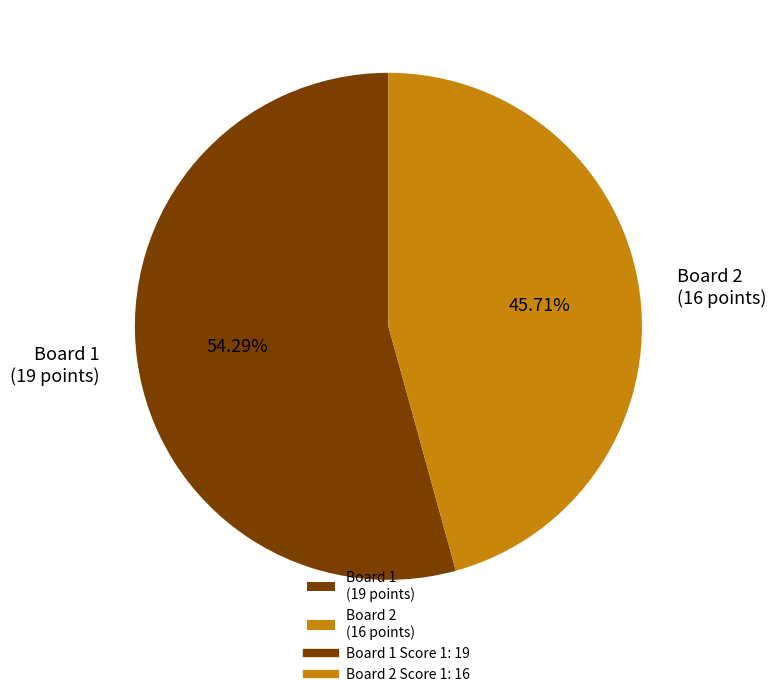

Do Board 2 (16 points) and Board 1 (19 points) together represent more than half of the pie?

Yes